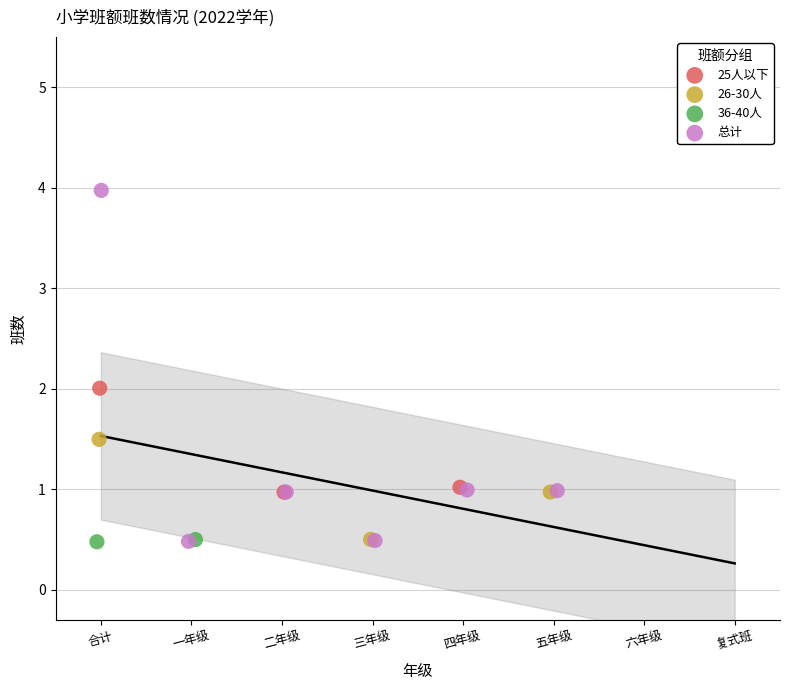

Which series reaches the maximum Y coordinate?

总计